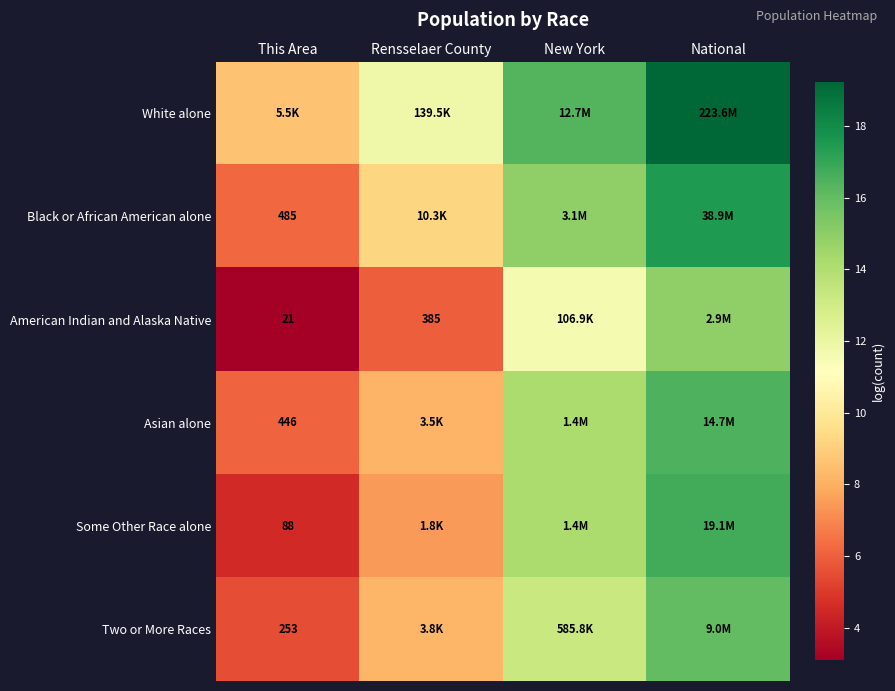

At which category is the sum across all series the highest?

National